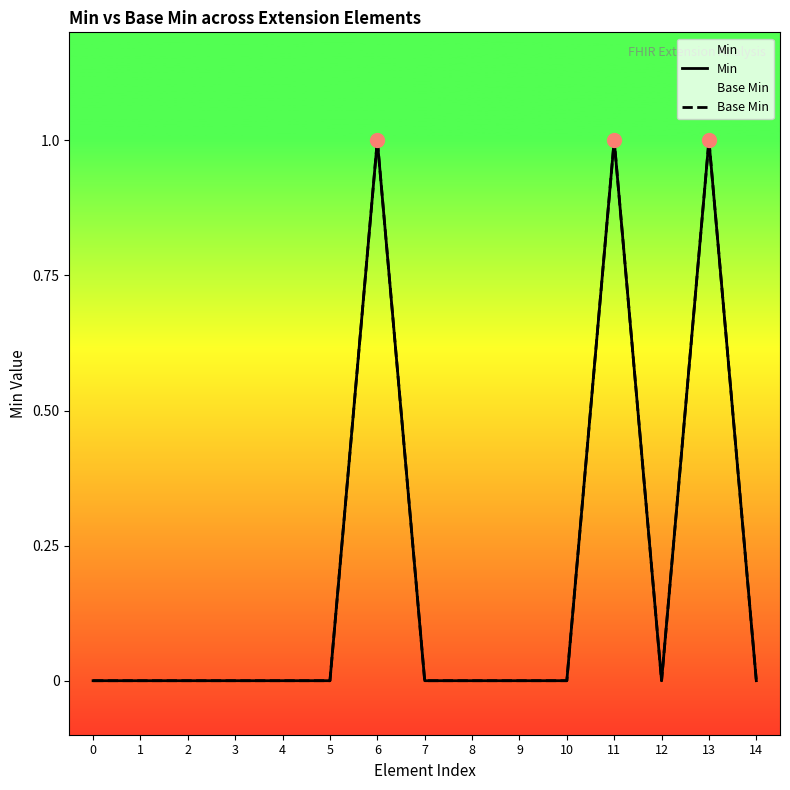

True or false: Base Min and Min cross at least once.

False